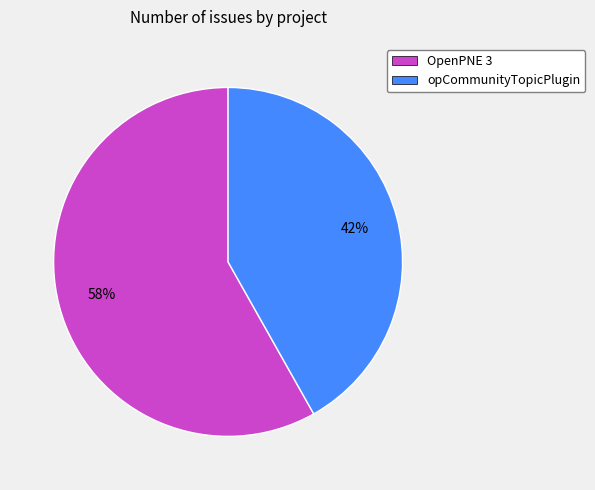

Count the number of slices in the pie.

2